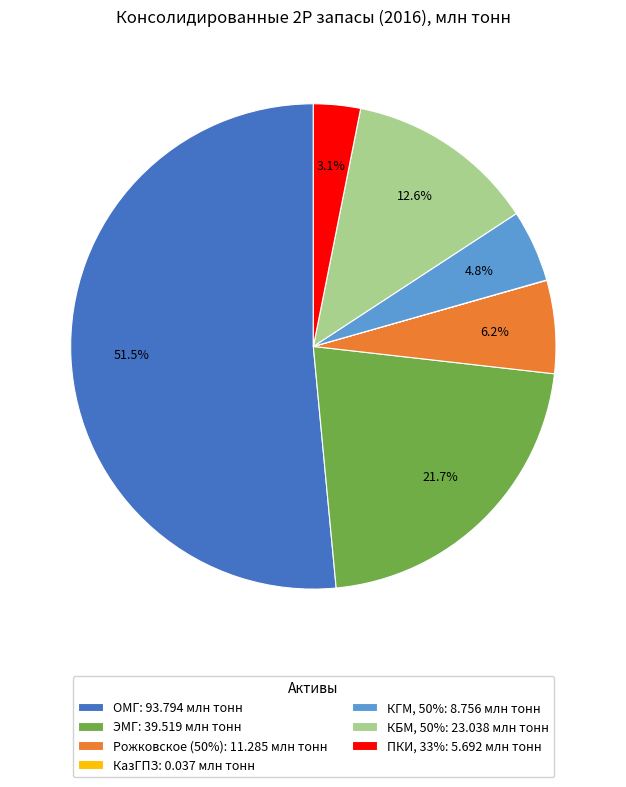

Combined, do КГМ, 50% and Рожковское (50%) account for over 50%?

No